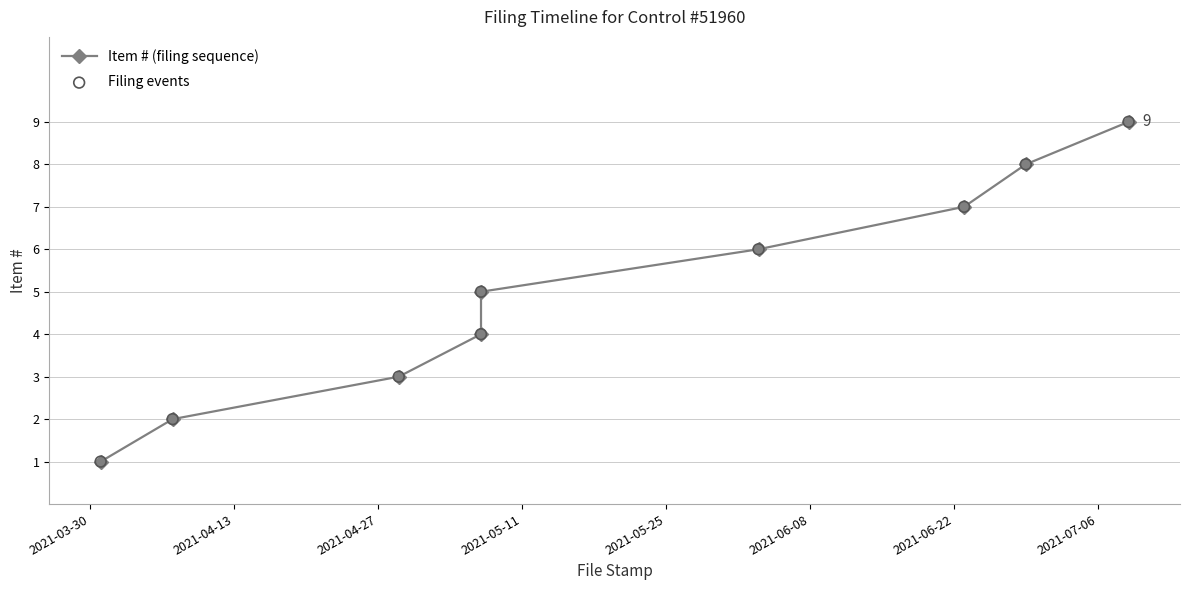

Which series reaches the maximum Y coordinate?

Item # (filing sequence)